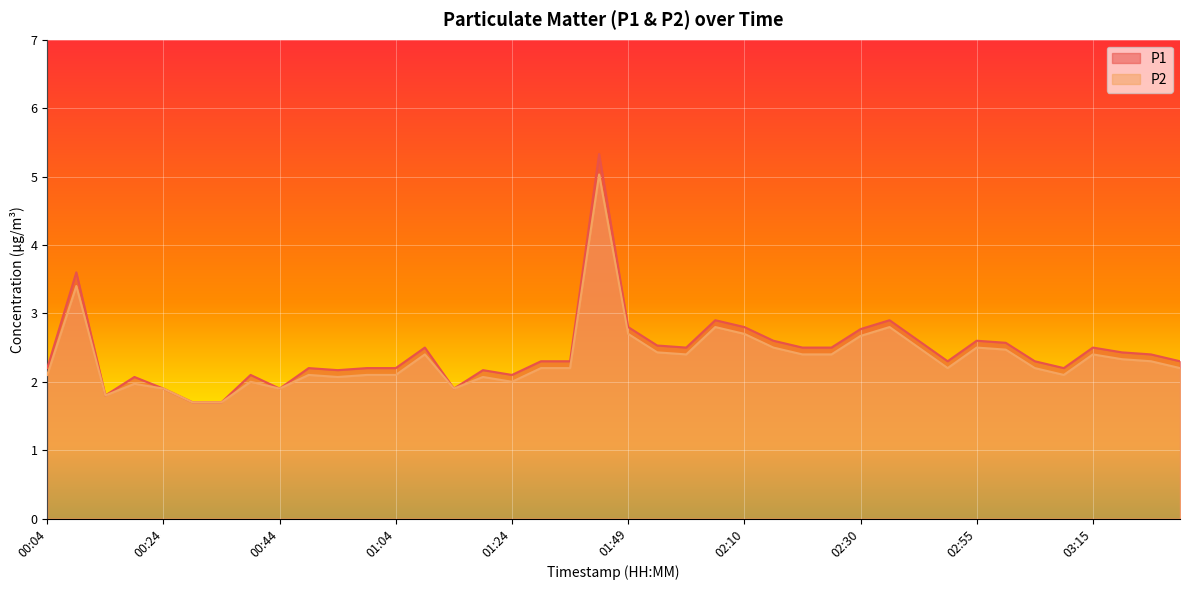

True or false: P2 and P1 cross at least once.

False